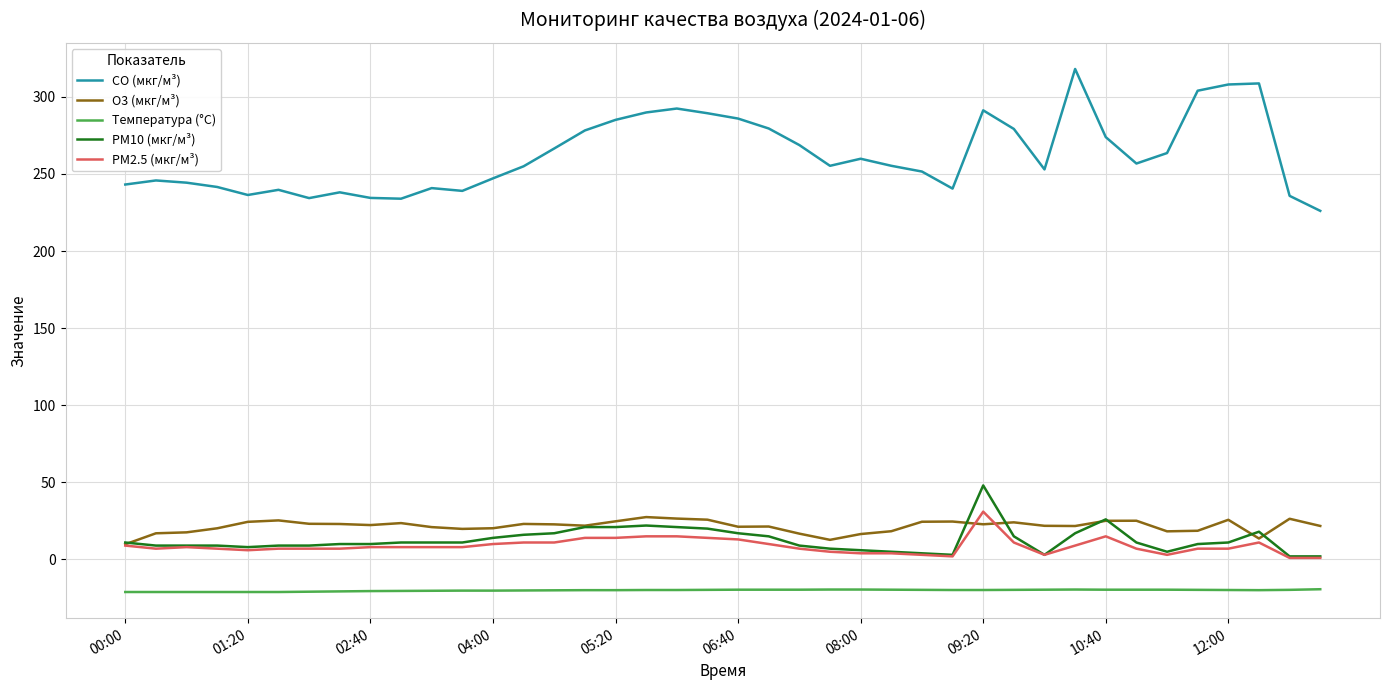

True or false: CO (мкг/м³) and PM2.5 (мкг/м³) intersect in this chart.

False